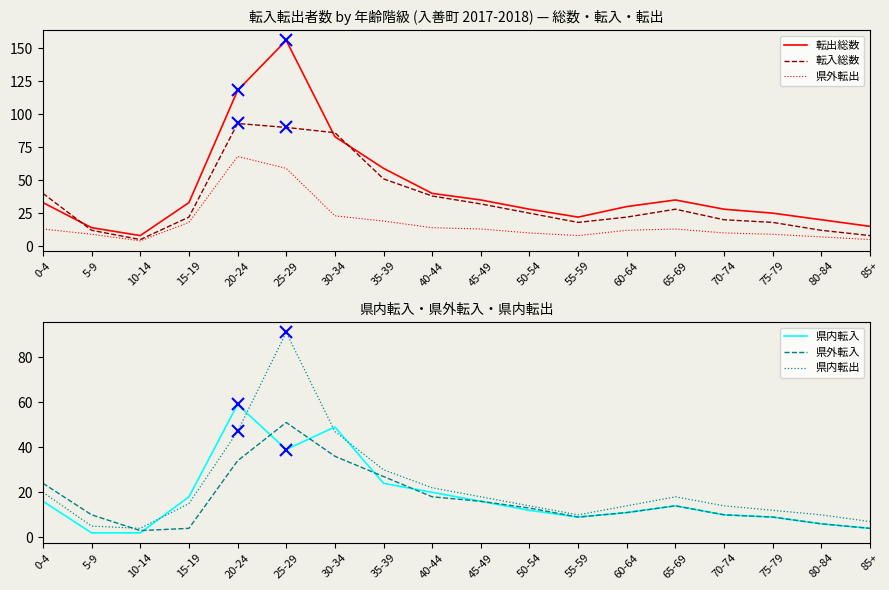

The value of 転出総数 at 65-69 is 35. True or false?

True